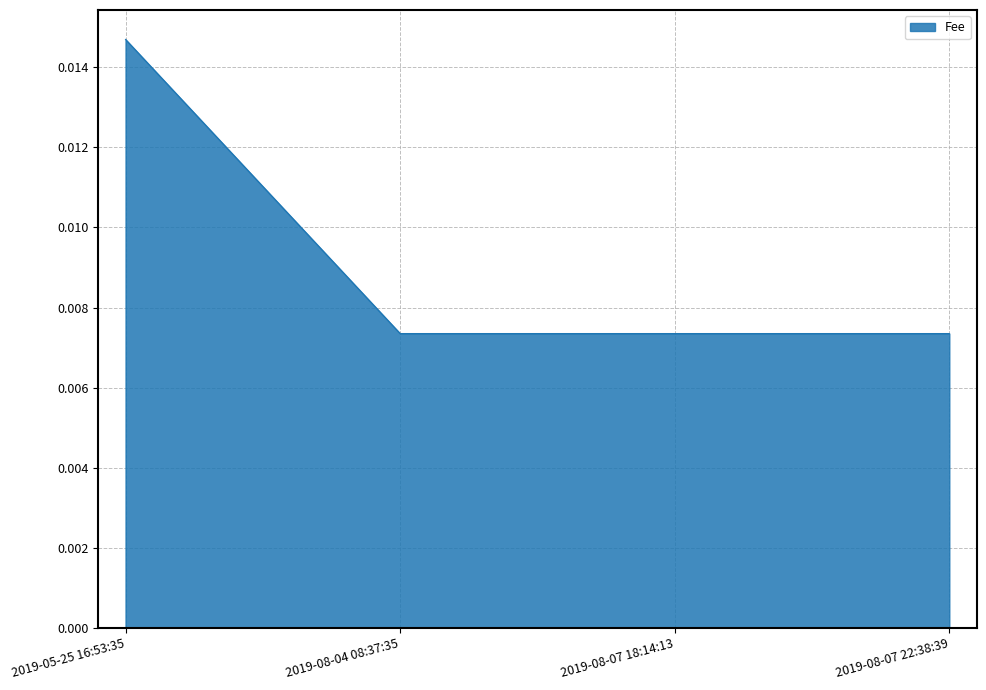

Which category has the highest value across all series?

2019-05-25 16:53:35